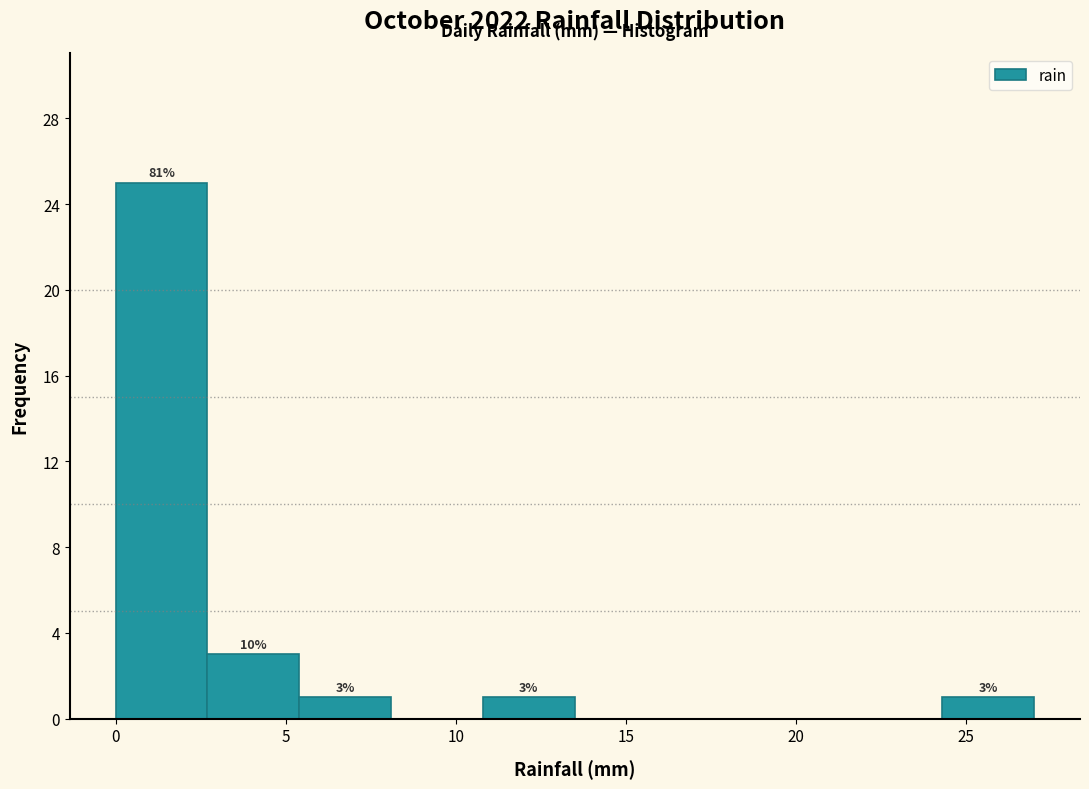

Which range on the x-axis has the tallest bar?

0.0 to 2.7